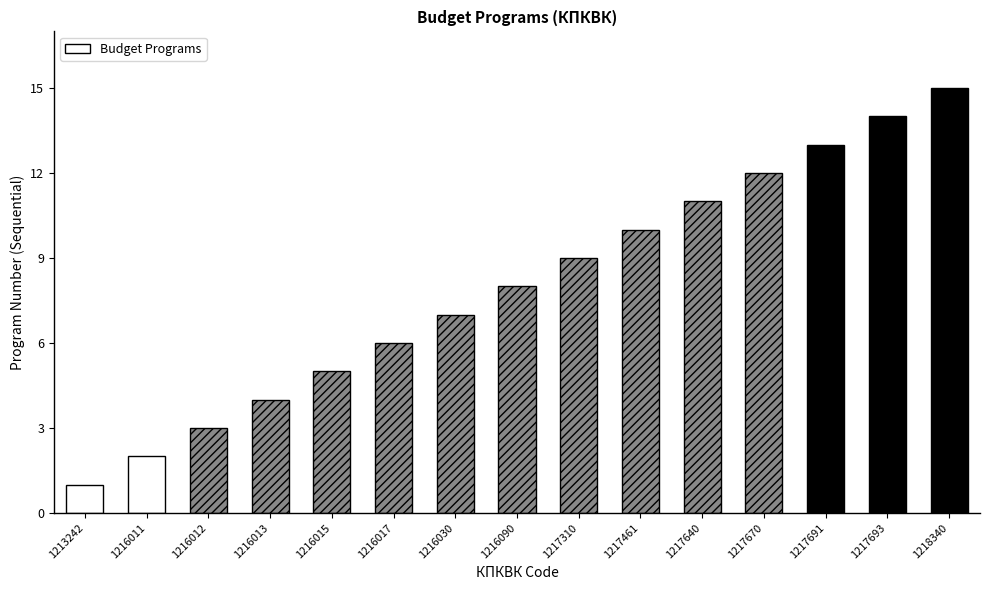

List the labels in order of value, smallest first.

1213242, 1216011, 1216012, 1216013, 1216015, 1216017, 1216030, 1216090, 1217310, 1217461, 1217640, 1217670, 1217691, 1217693, 1218340